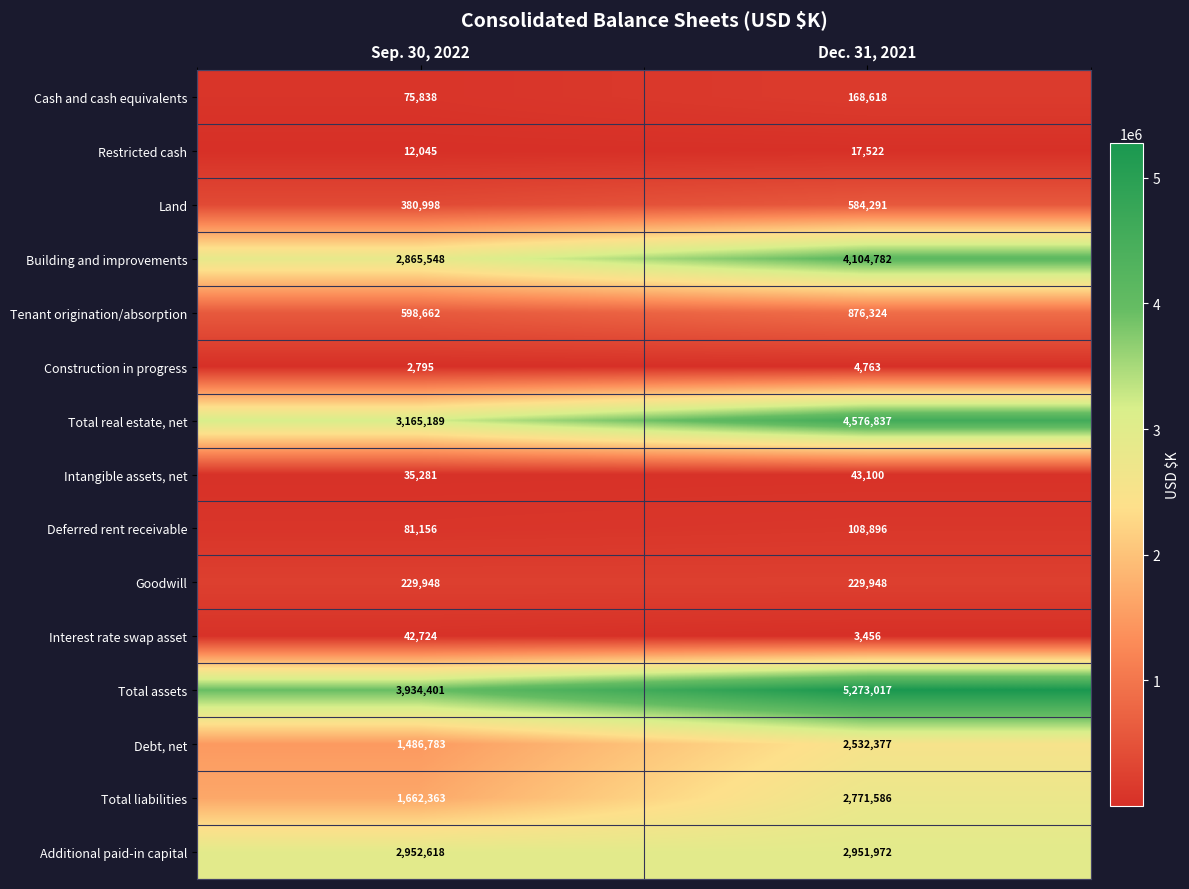

The Additional paid-in capital series shows 2952618 at Sep. 30, 2022. True or false?

True